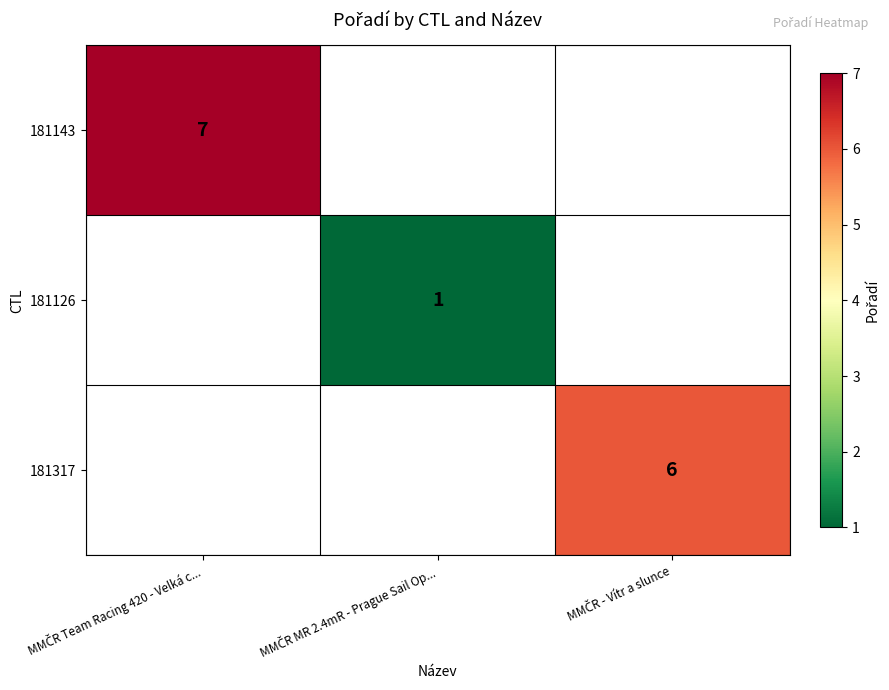

How many values in 181143 are above zero?

1